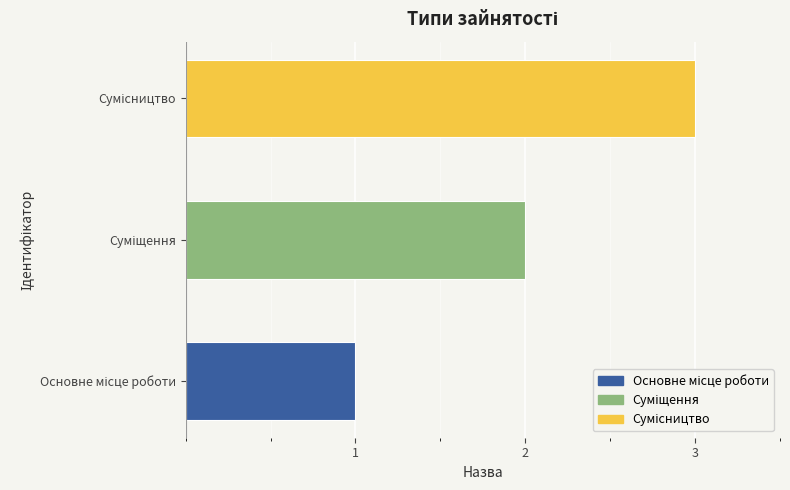

Is it true that the value at Суміщення is 3?

False